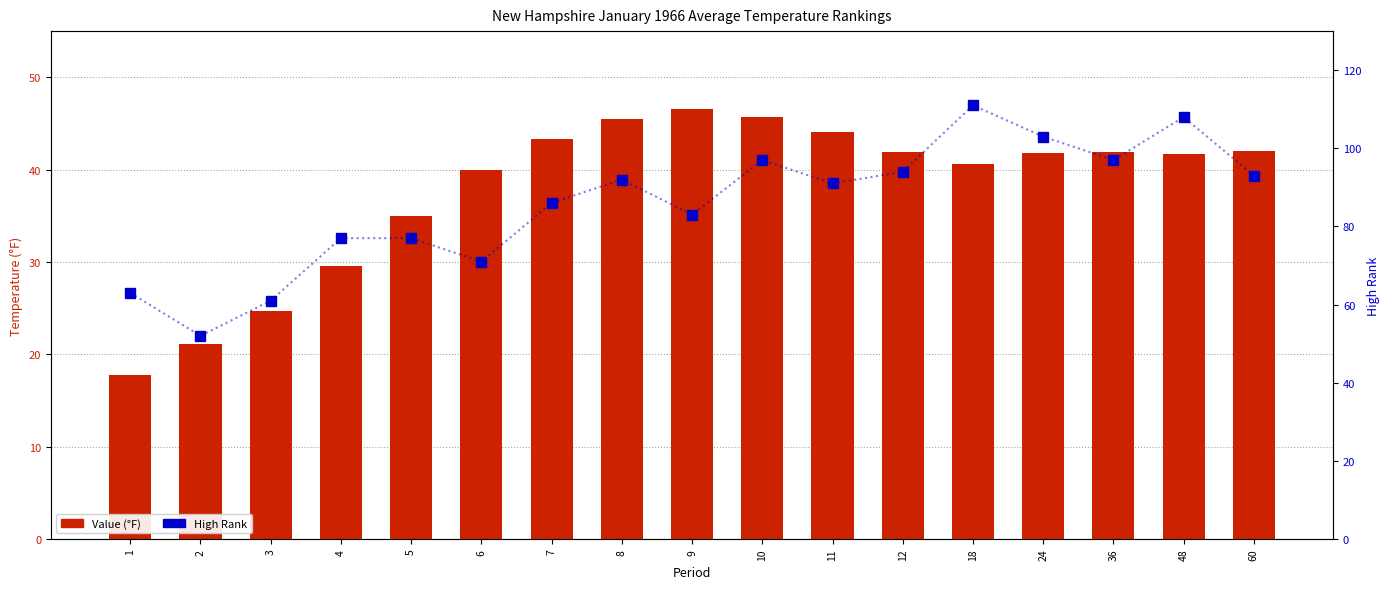

What is the average value of the High Rank series?

85.6